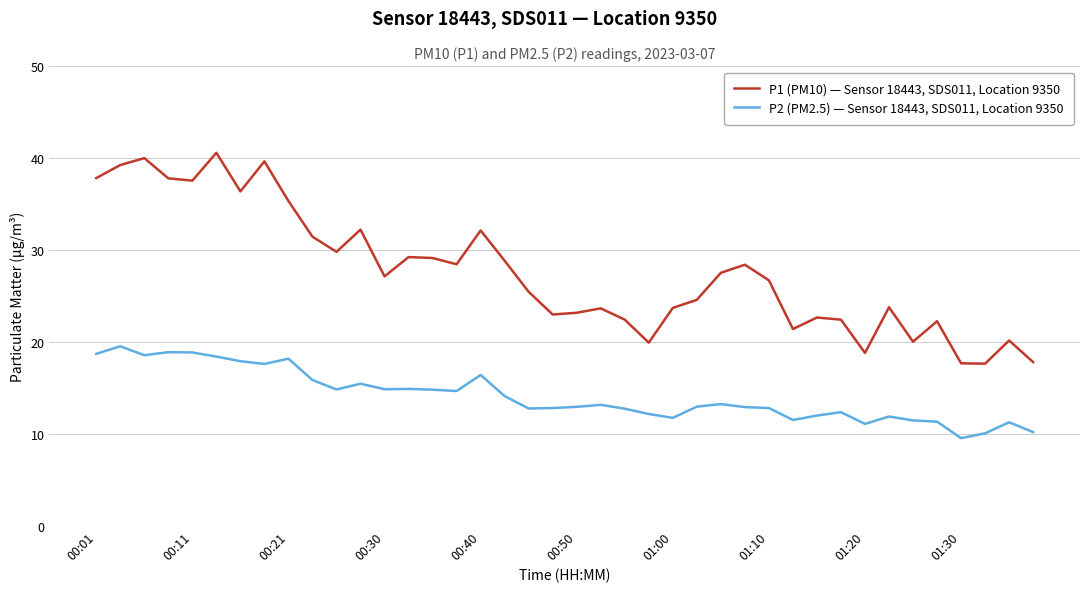

True or false: P2 (PM2.5) — Sensor 18443, SDS011, Location 9350 and P1 (PM10) — Sensor 18443, SDS011, Location 9350 cross at least once.

False